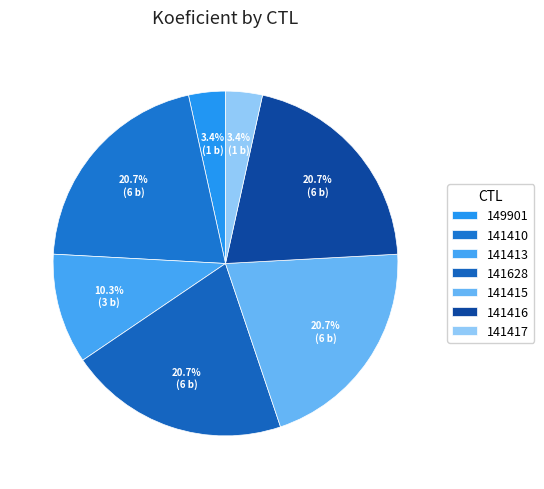

What percentage is the 141417 slice, to the nearest percent?

3%